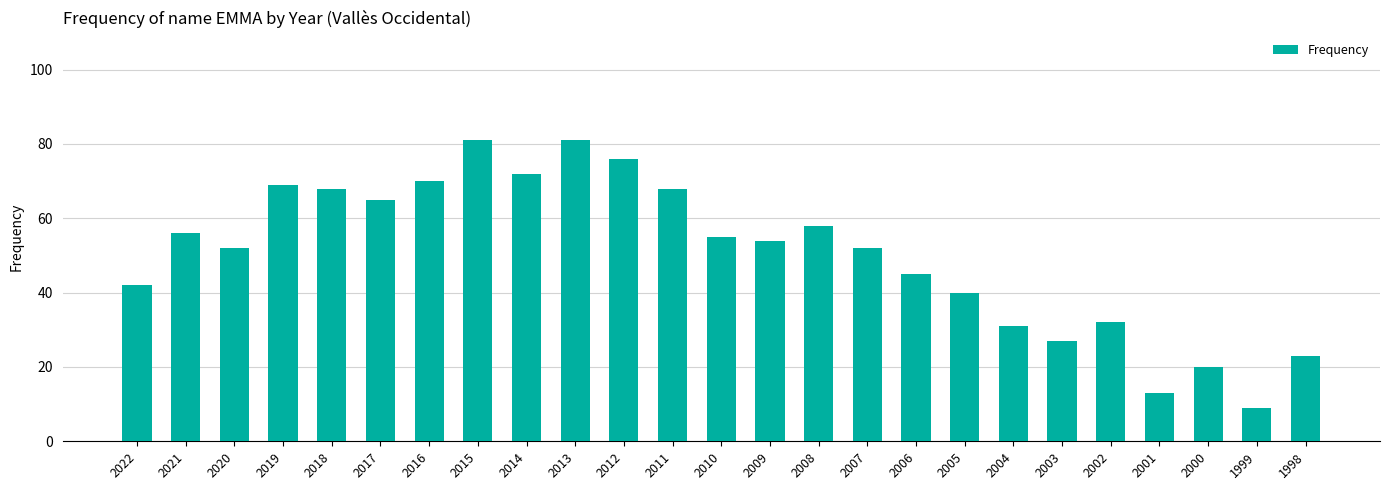

What is the maximum value shown in the chart?

81